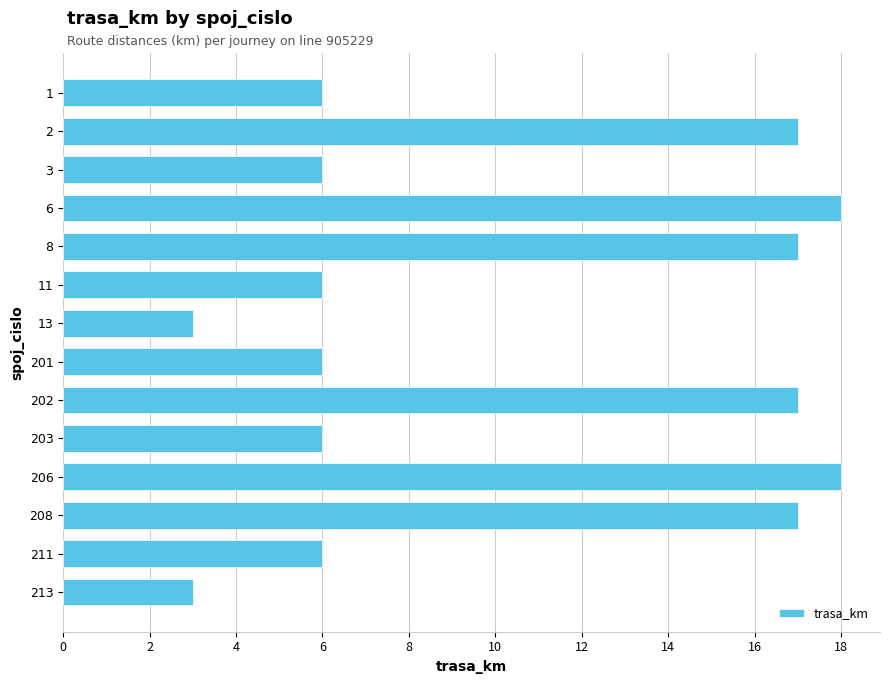

What is the minimum value shown in the chart?

3